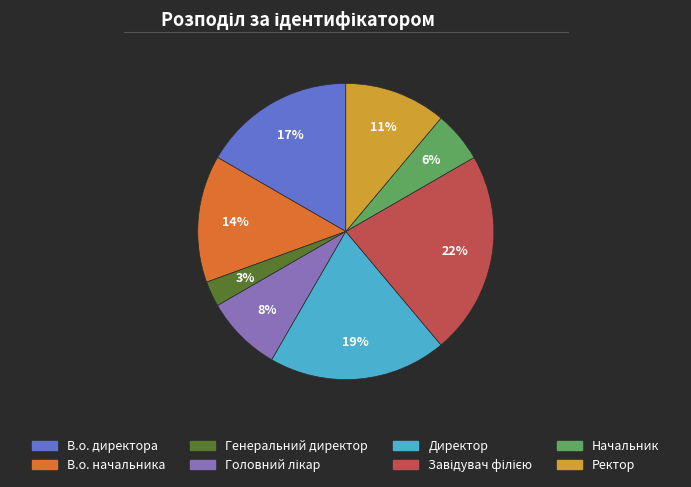

How many segments does this pie chart have?

8